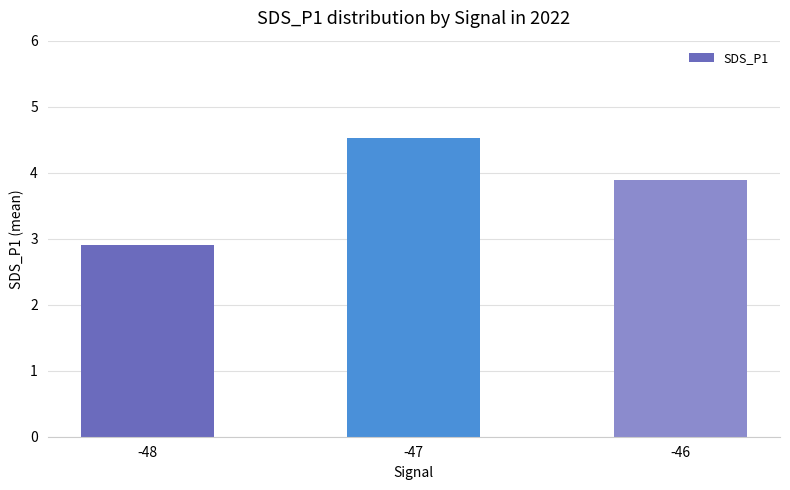

What is the greatest value displayed?

4.5